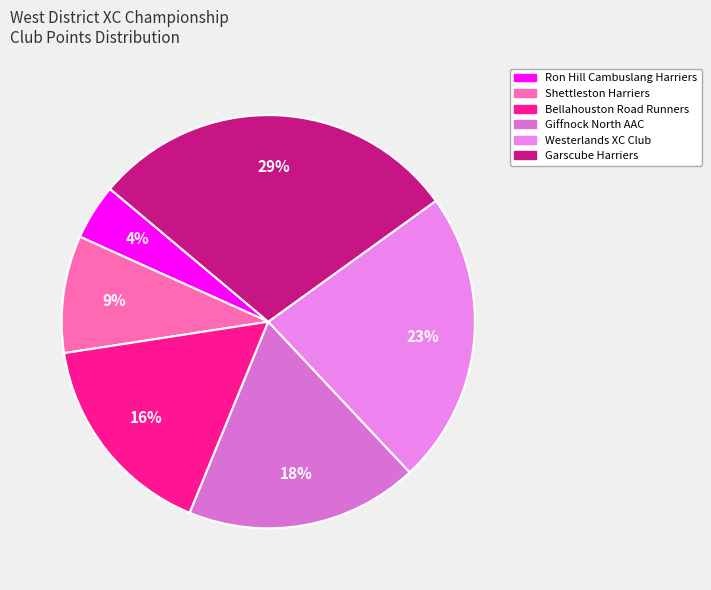

How many slices are in this pie chart?

6